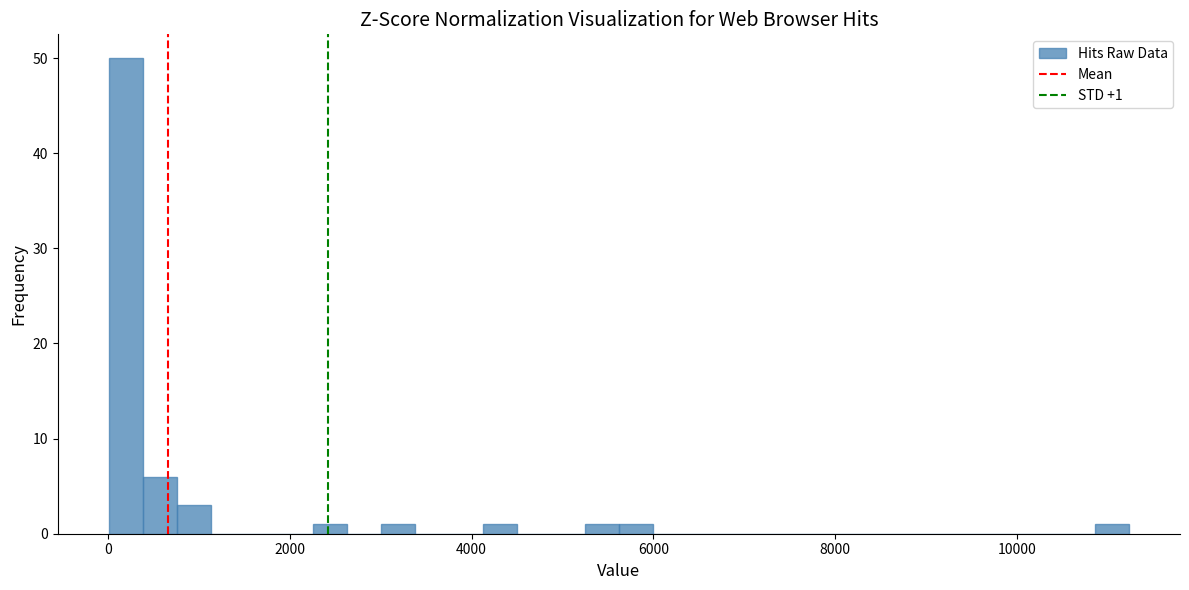

Around what value on the x-axis is the tallest bar? Give the approximate position of its centre, as read against the axis.

200